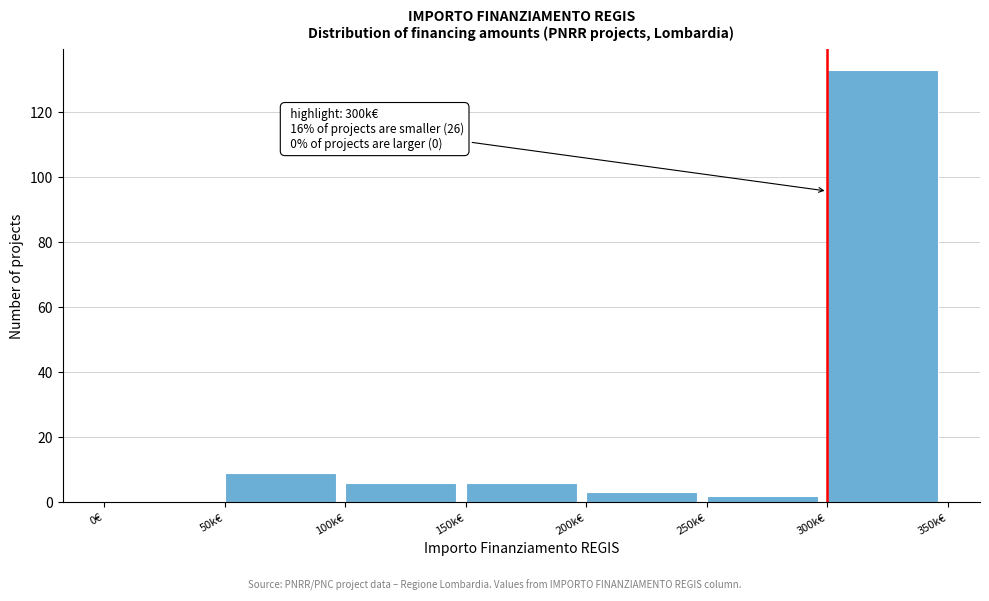

Reading right to left, transcribe all the data shown in this chart.

300k€=133	250k€=2	200k€=3	150k€=6	100k€=6	50k€=9	0€=0